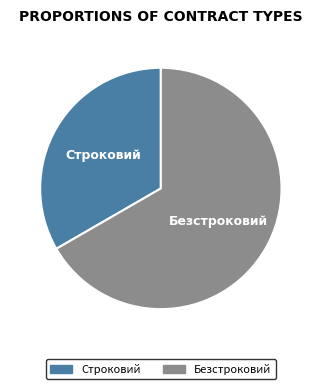

Between Безстроковий and Строковий, which is larger?

Безстроковий